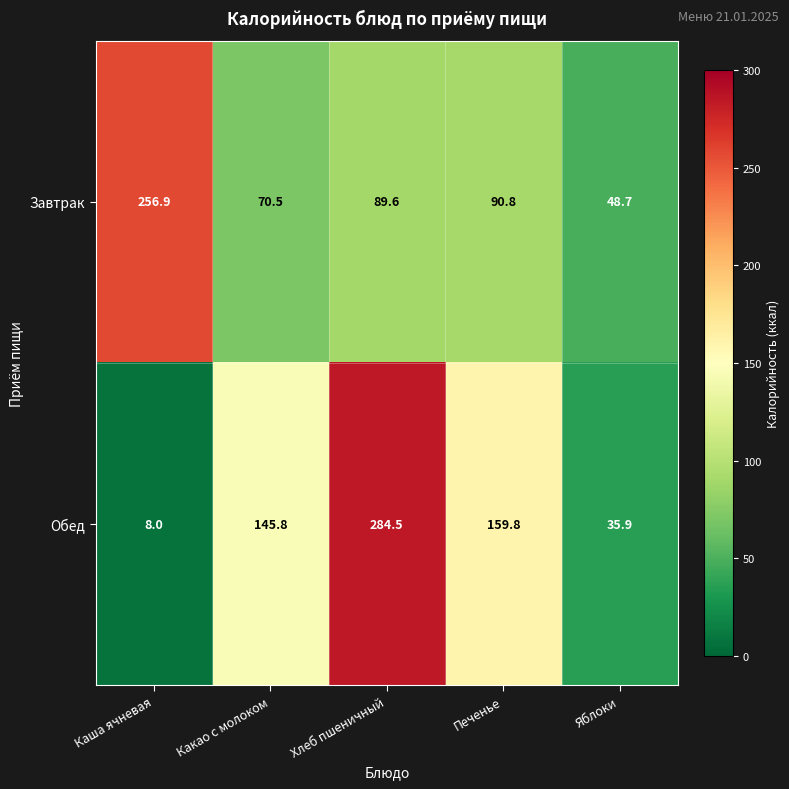

Which category has the lowest value across all series?

Каша ячневая